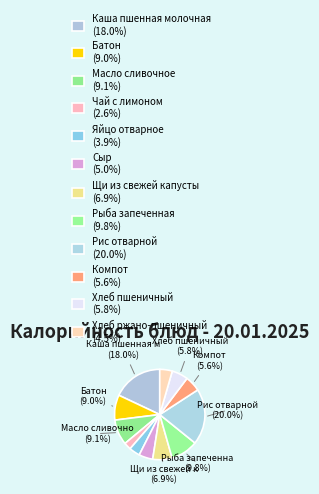

The Яйцо отварное slice represents 4% of the pie. True or false?

True